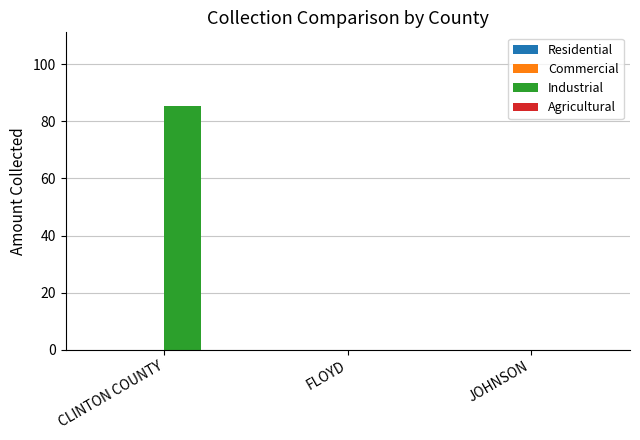

Between FLOYD and CLINTON COUNTY, which is larger?

CLINTON COUNTY